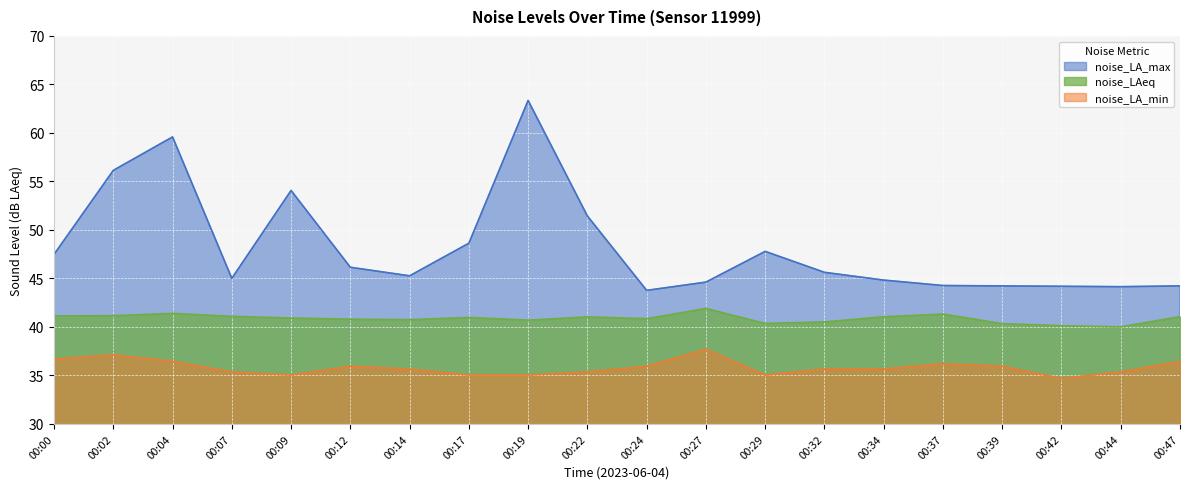

What is the difference between the noise_LA_max values at 00:37 and 00:34?

0.6